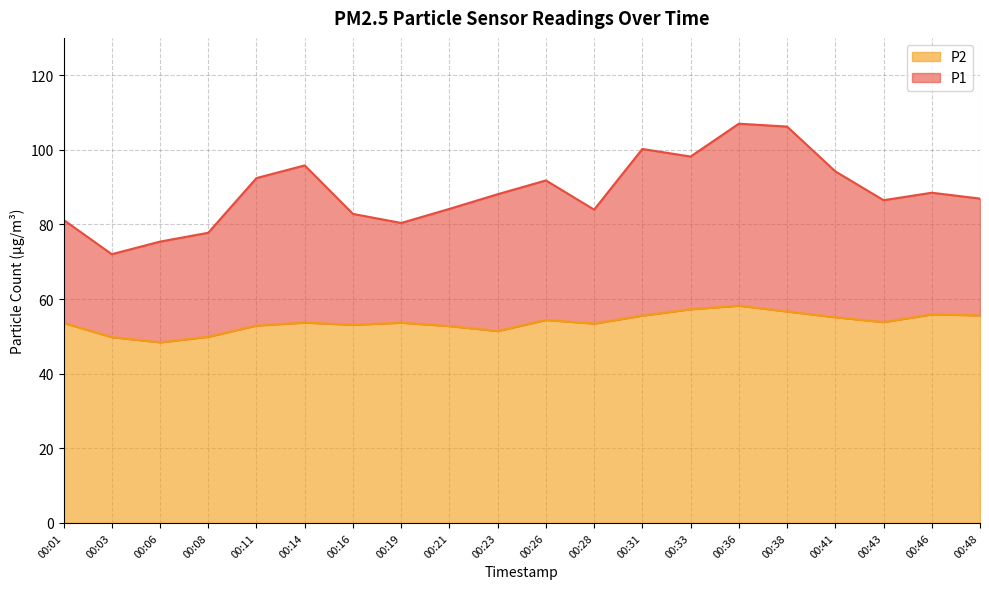

What is the value of the P1 point at the 15th from the left?

107.0